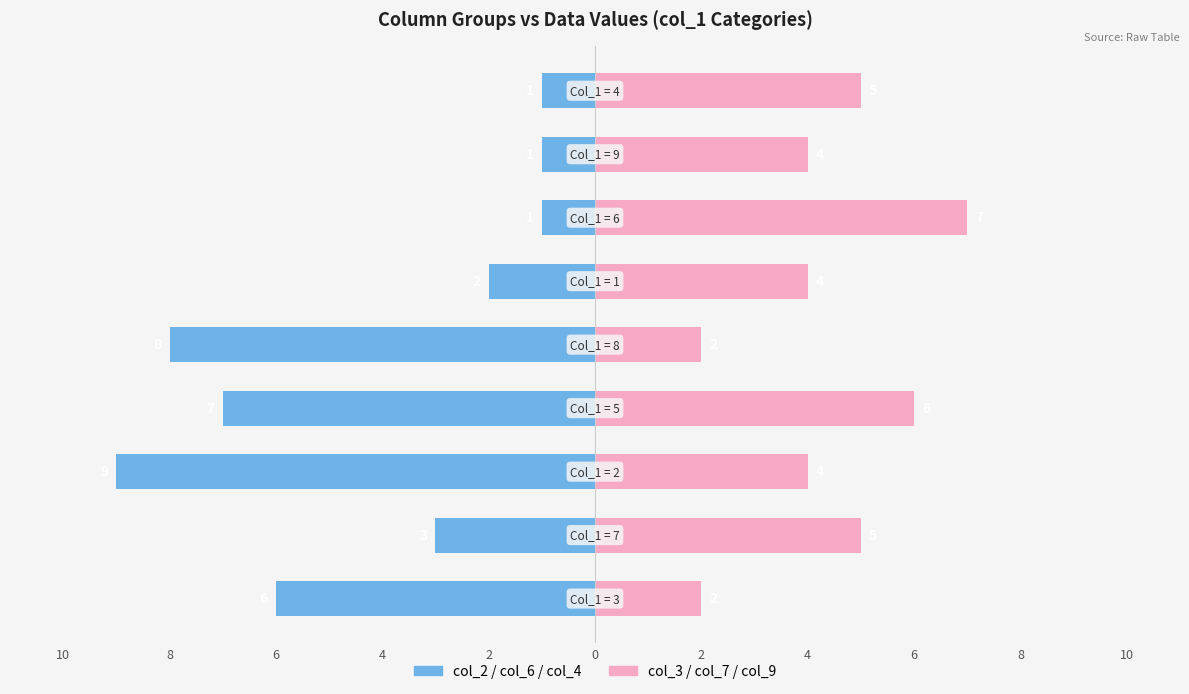

What are all the series names shown in the legend?

col_2 / col_6 / col_4, col_3 / col_7 / col_9